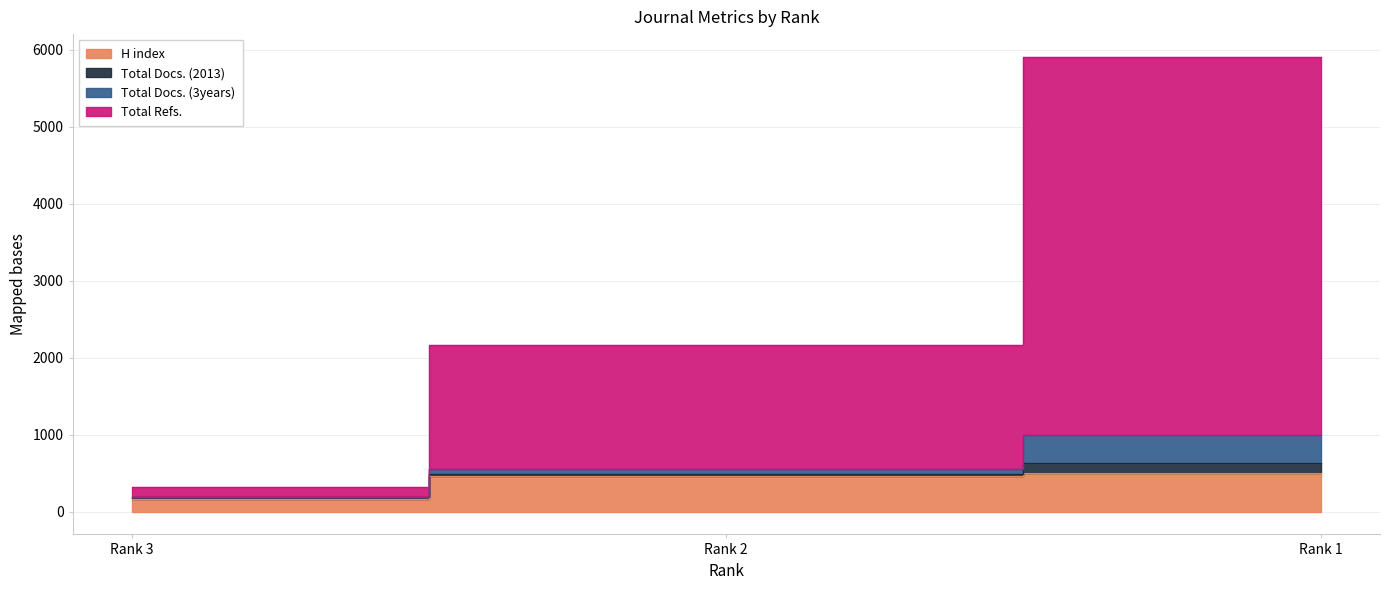

How many H index values are between 167 and 505?

3